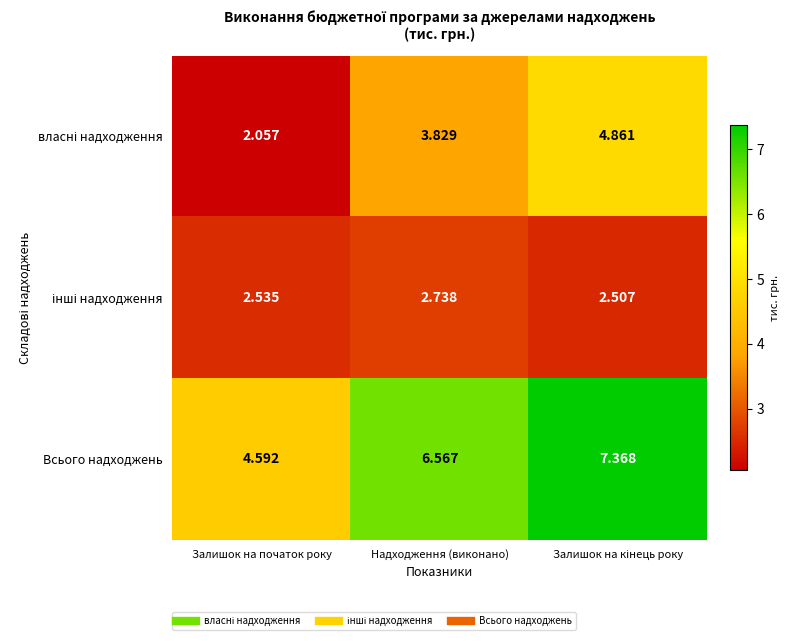

At how many categories does at least one series exceed 4?

3